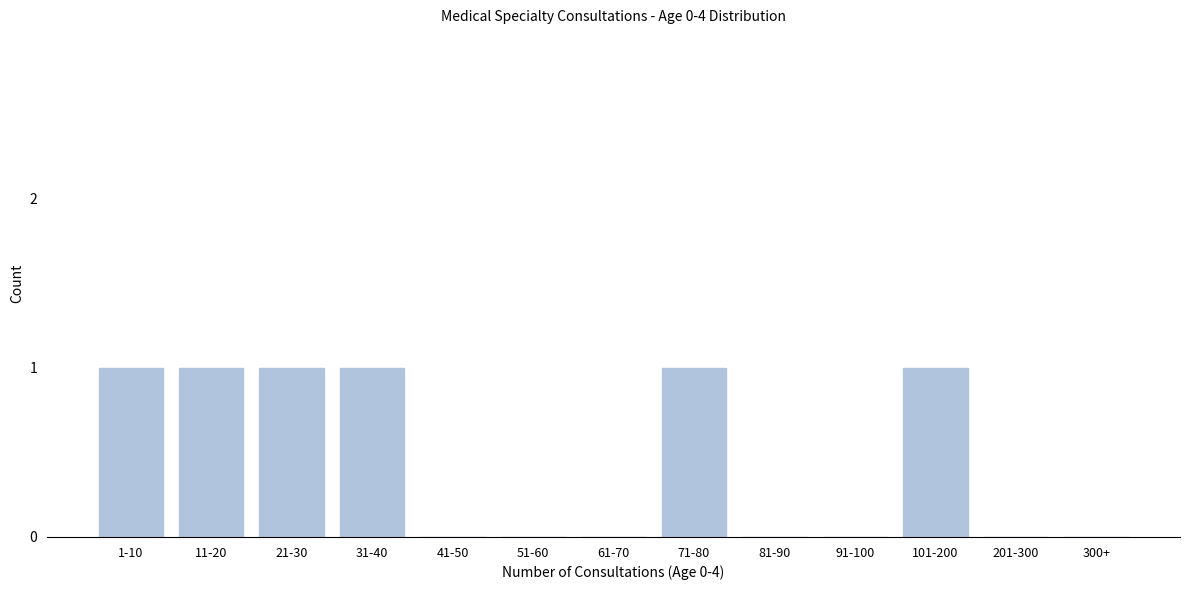

Reading left to right, what are all the values shown in this chart?

1-10=1	11-20=1	21-30=1	31-40=1	41-50=0	51-60=0	61-70=0	71-80=1	81-90=0	91-100=0	101-200=1	201-300=0	300+=0